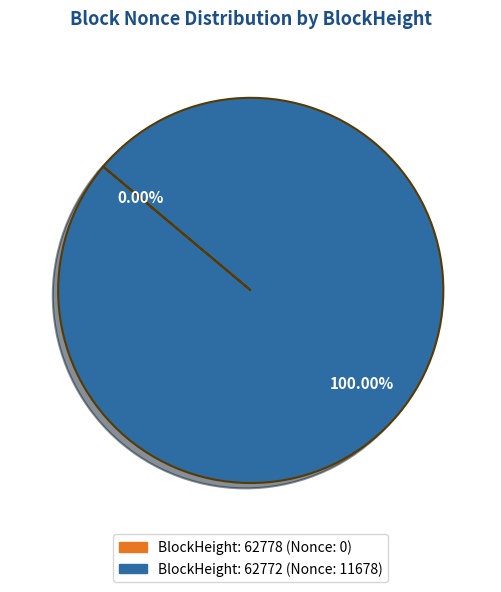

To the nearest percent, what portion does 62772 represent?

100%